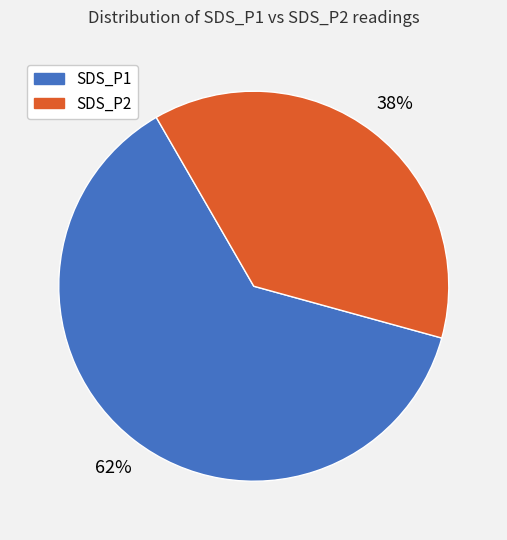

Does any single category account for the majority?

Yes